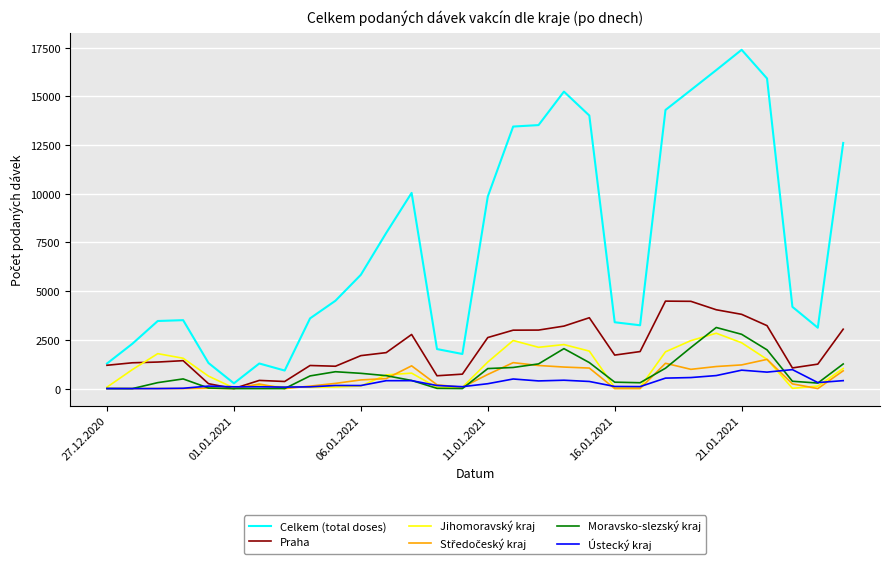

Which series has the largest range (max minus min)?

Celkem (total doses)